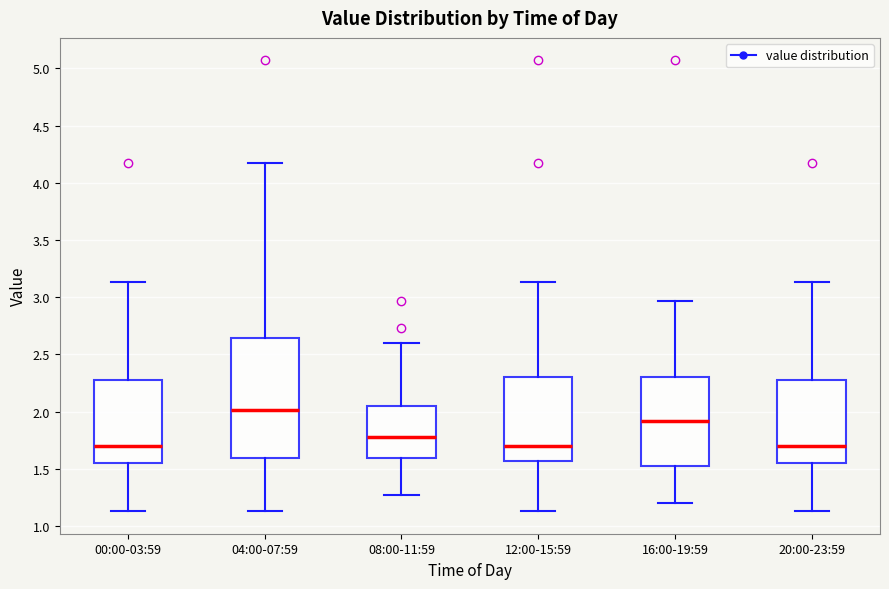

Reading left to right, transcribe this box plot: for each box, give where its median line is, the range the box spans, and where its two whiskers end, as read against the y-axis. The values are not printed on the chart, so give them approximately, as read against the axis.

00:00-03:59: median 1.70, box 1.55 to 2.30, whiskers 1.15 to 3.15
04:00-07:59: median 2.00, box 1.60 to 2.65, whiskers 1.15 to 4.15
08:00-11:59: median 1.80, box 1.60 to 2.05, whiskers 1.25 to 2.60
12:00-15:59: median 1.70, box 1.55 to 2.30, whiskers 1.15 to 3.15
16:00-19:59: median 1.90, box 1.55 to 2.30, whiskers 1.20 to 2.95
20:00-23:59: median 1.70, box 1.55 to 2.30, whiskers 1.15 to 3.15